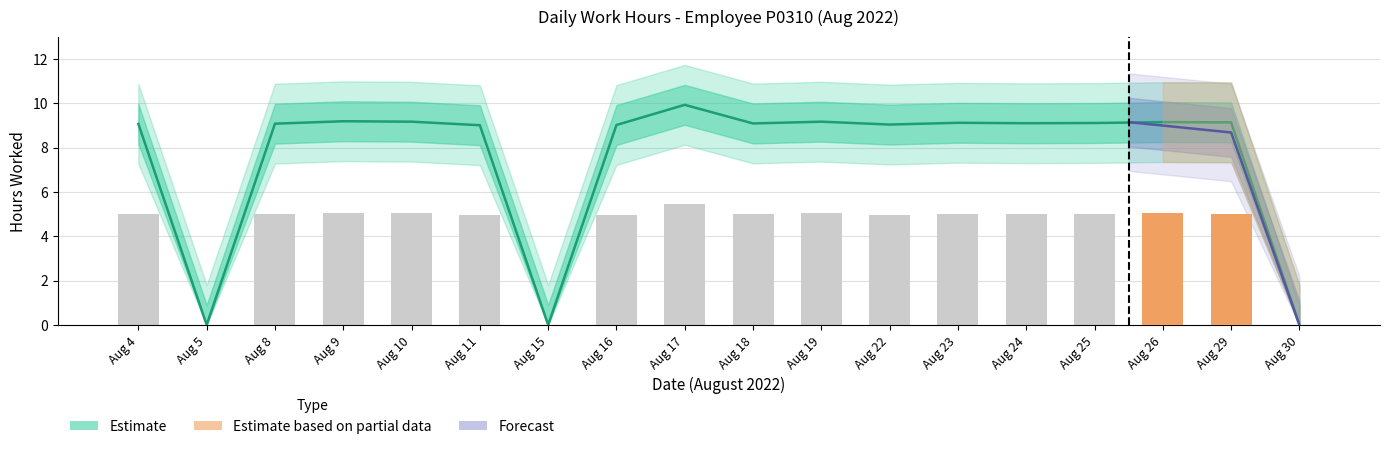

Between Aug 9 and Aug 15, which is larger?

Aug 9